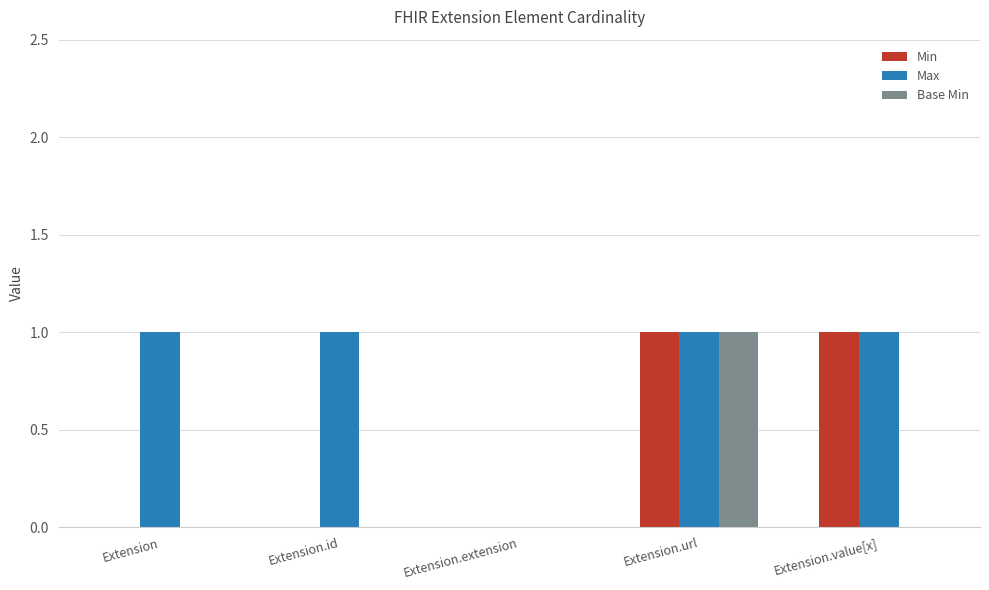

How many values in Max are above zero?

4